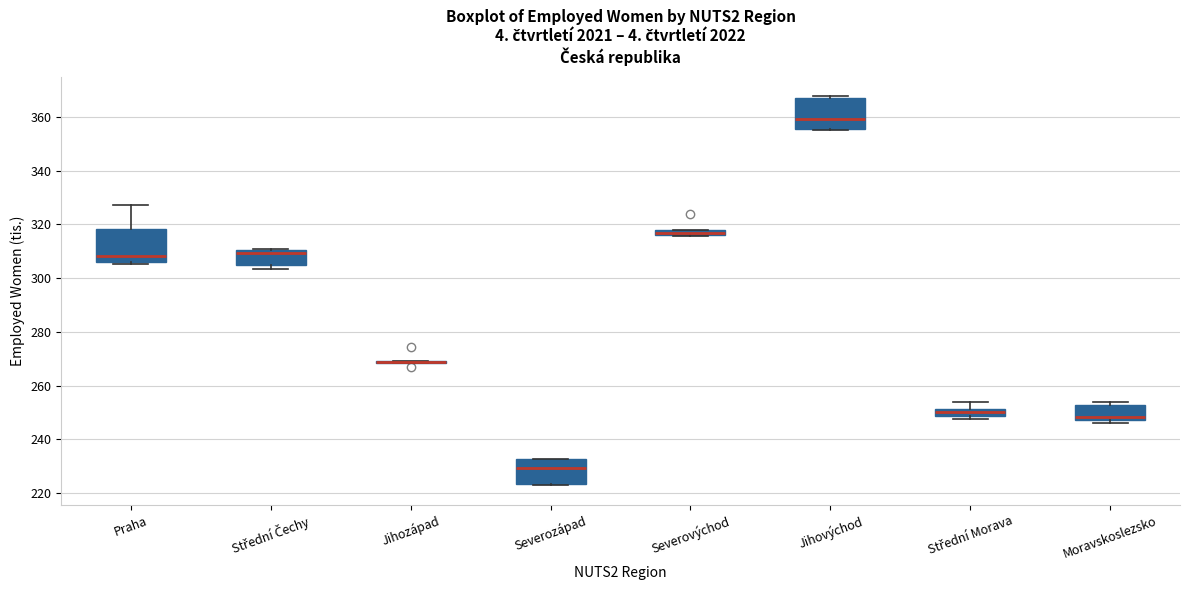

Where is the upper edge of the box for Jihovýchod on the y-axis? The values are not printed on the chart, so give them approximately, as read against the axis.

366